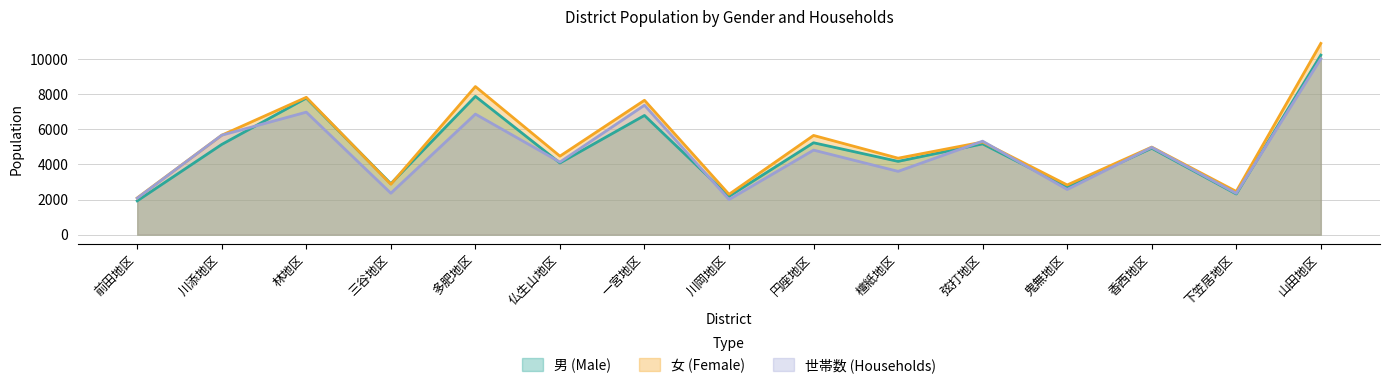

What is the difference between the 世帯数 values at 前田地区 and 檀紙地区?

1529